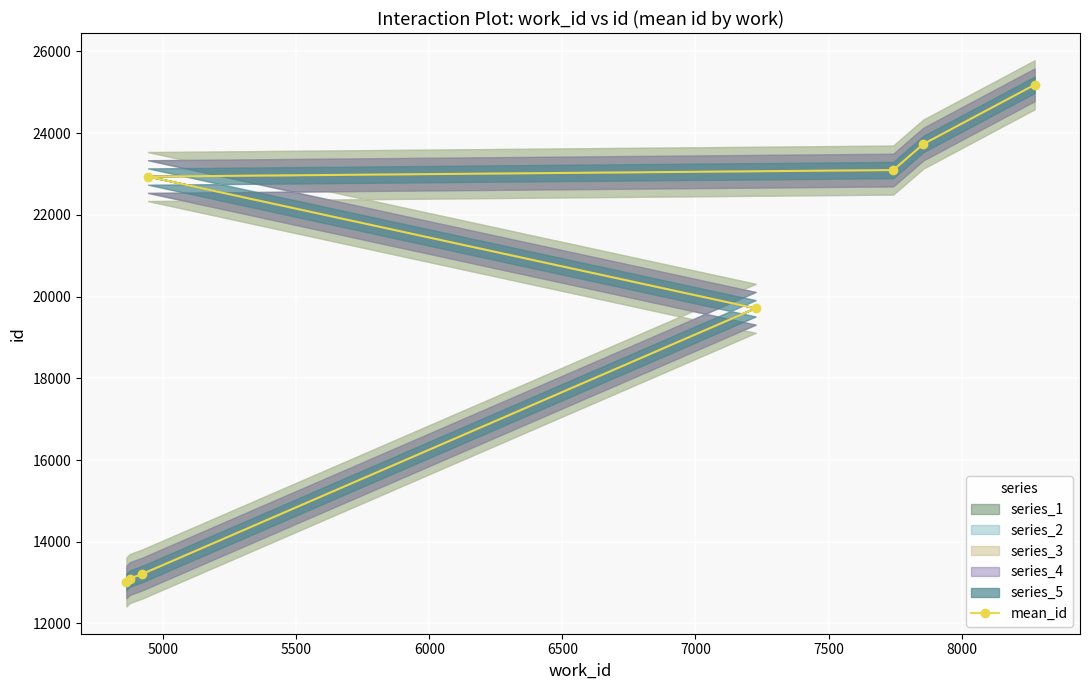

What is the minimum value for mean_id?

13016.0